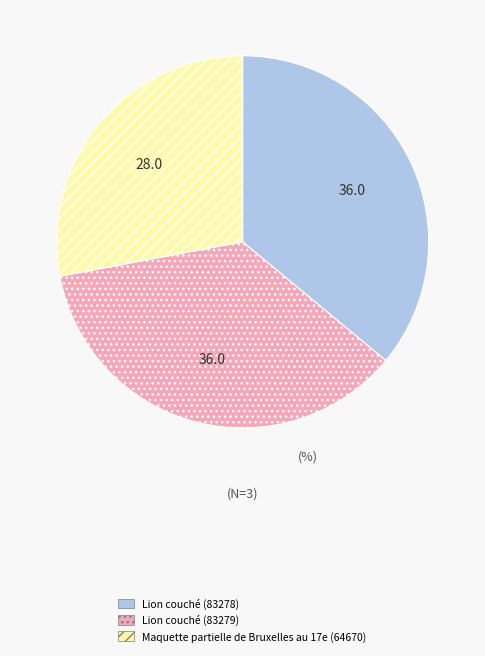

Is Maquette partielle de Bruxelles au 17e (64670) the majority of the pie?

No